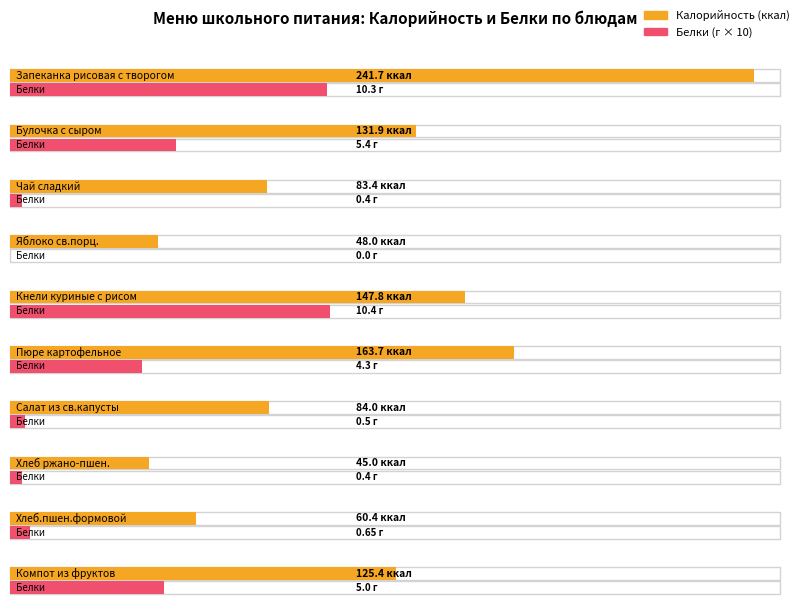

Rank the series by their maximum value, from lowest to highest.

Белки, Калорийность